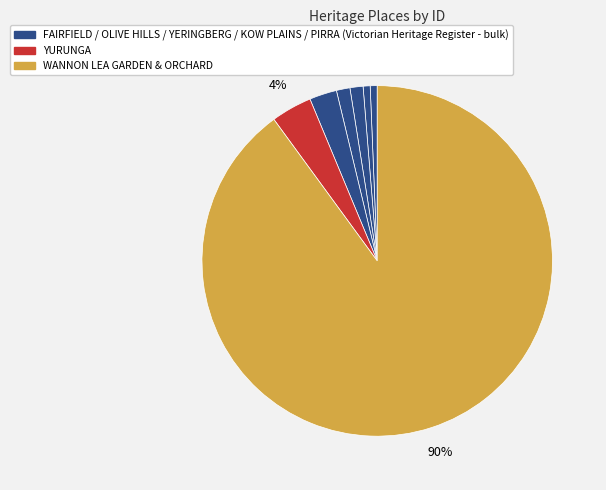

Rank the categories by value from lowest to highest.

FAIRFIELD, OLIVE HILLS, YERINGBERG, KOW PLAINS HOMESTEAD, PIRRA HOMESTEAD, YURUNGA, WANNON LEA GARDEN & ORCHARD